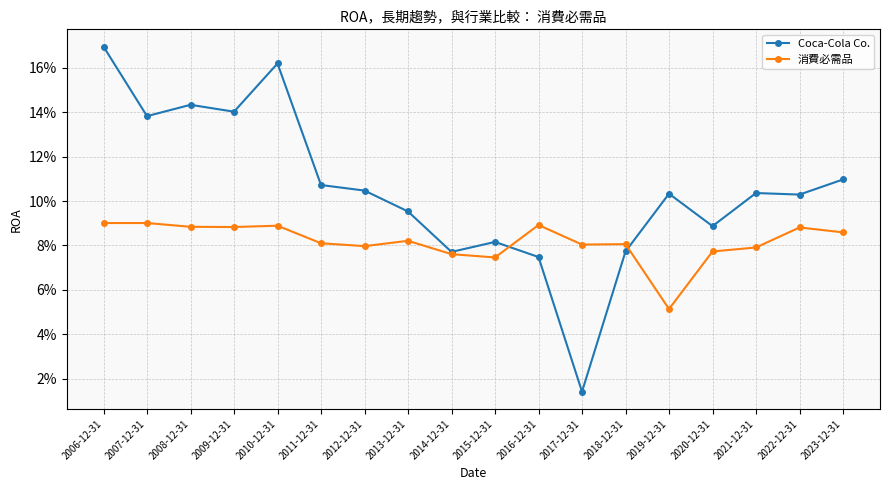

True or false: Coca-Cola Co. has more than 2 interior local peaks.

True